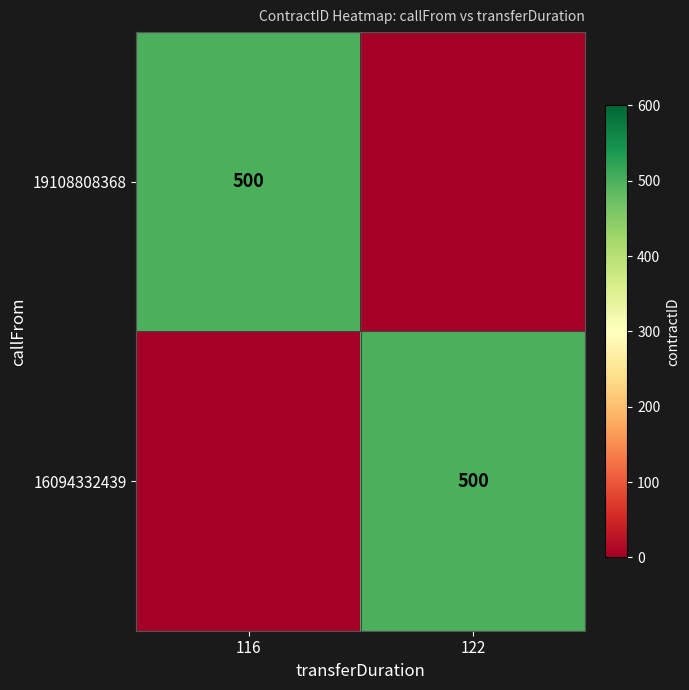

How many data points does each series have?

2